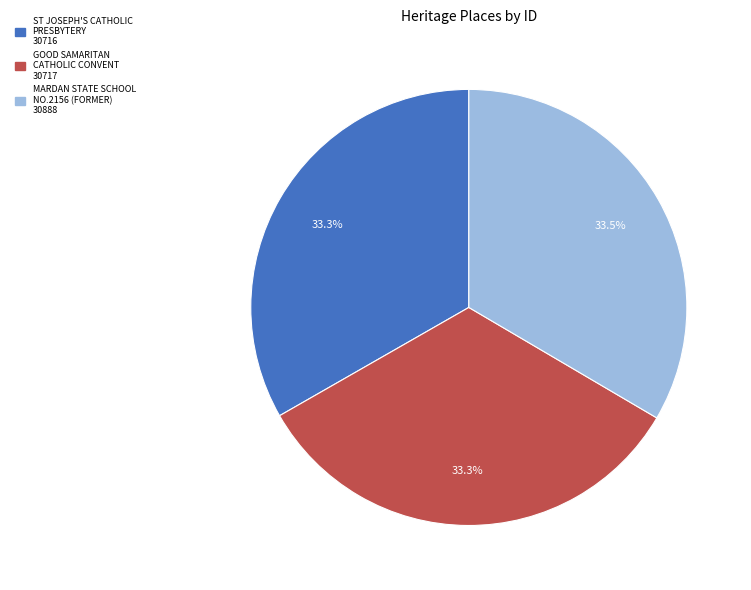

How many slices are in this pie chart?

3